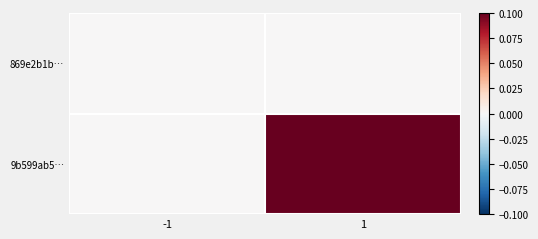

Which series has the largest range (max minus min)?

9b599ab5…